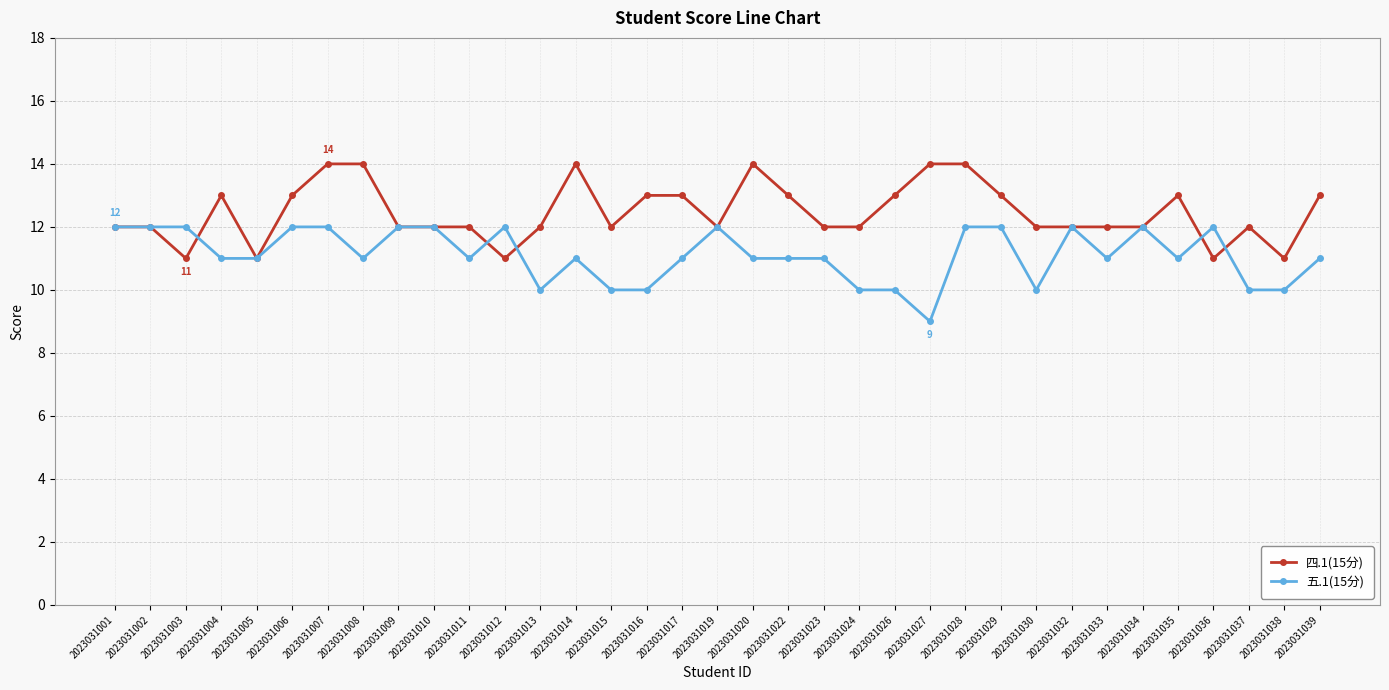

How many lines are shown in the chart?

2